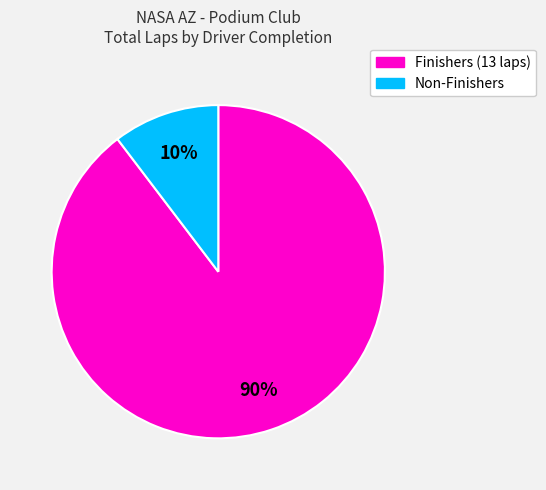

Which slice is the smallest?

Non-Finishers